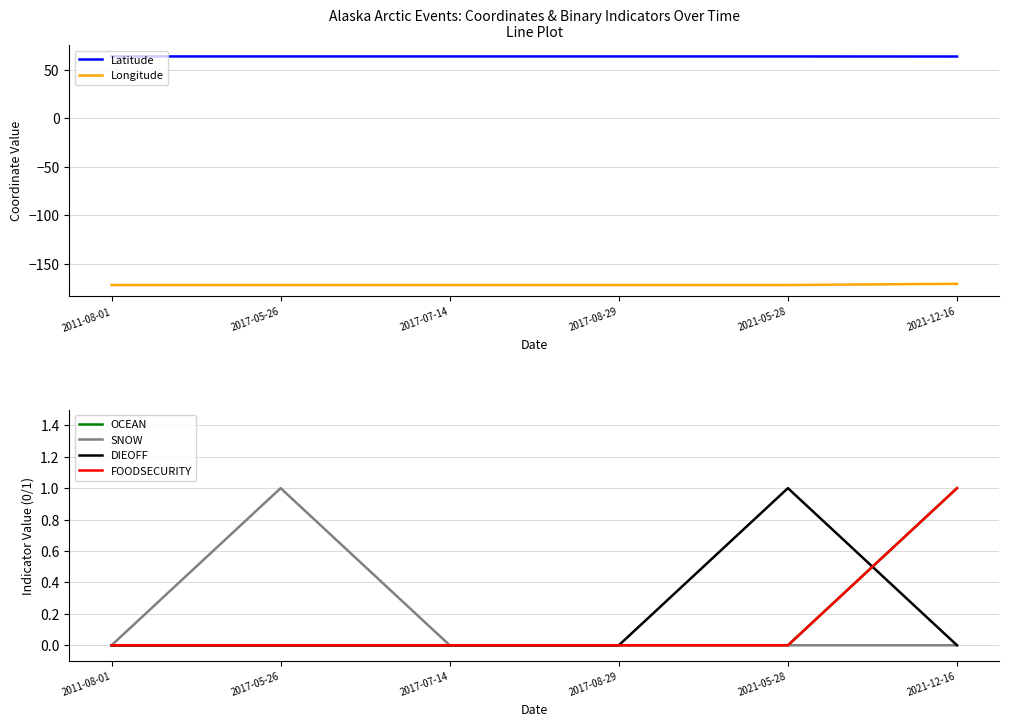

True or false: OCEAN has a value of 0.0 at 2017-07-14.

True